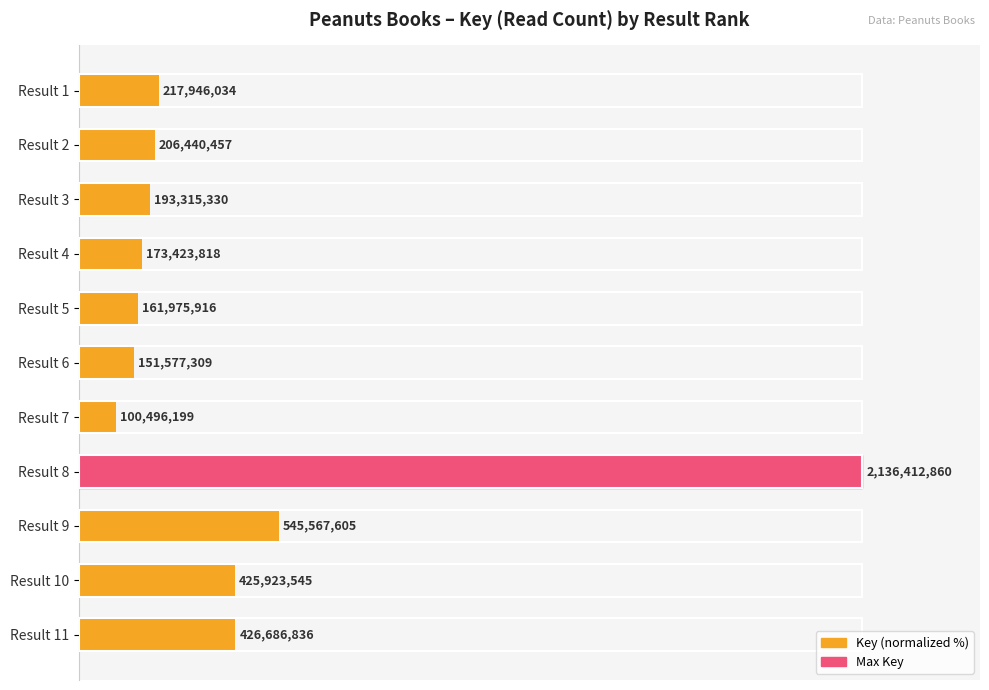

Are the bars horizontal?

Yes